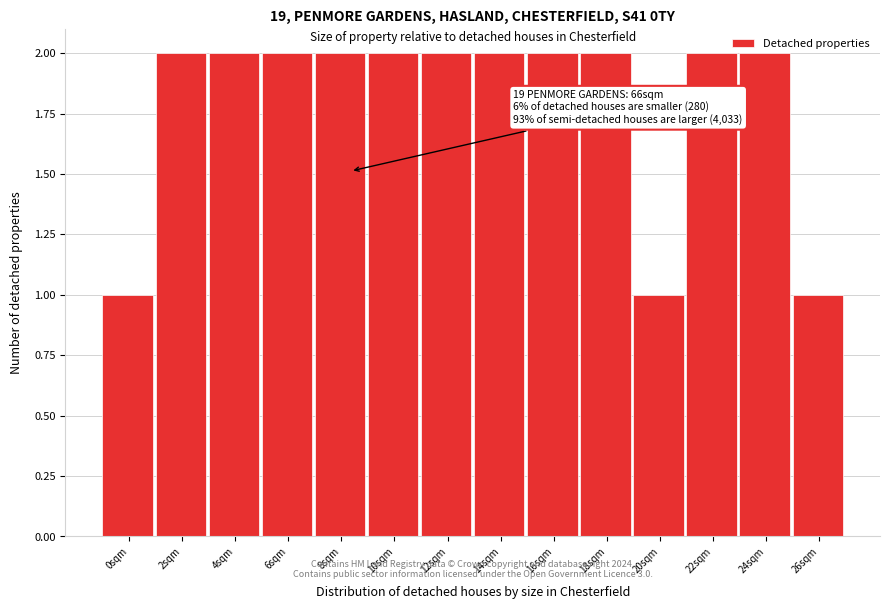

Approximately how many times larger is the value at 12sqm compared to 24sqm?

1.0